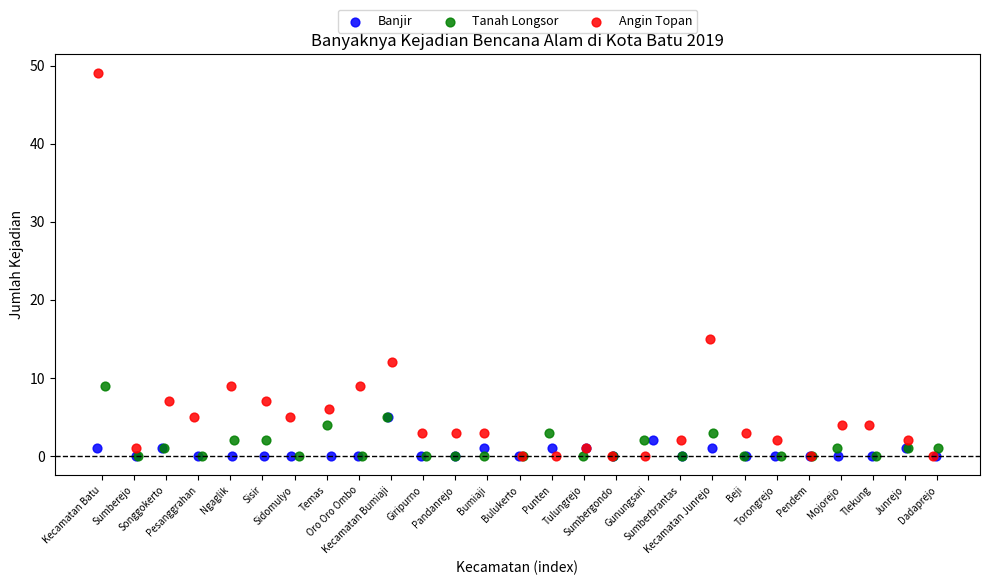

Which series reaches the maximum Y coordinate?

Angin Topan